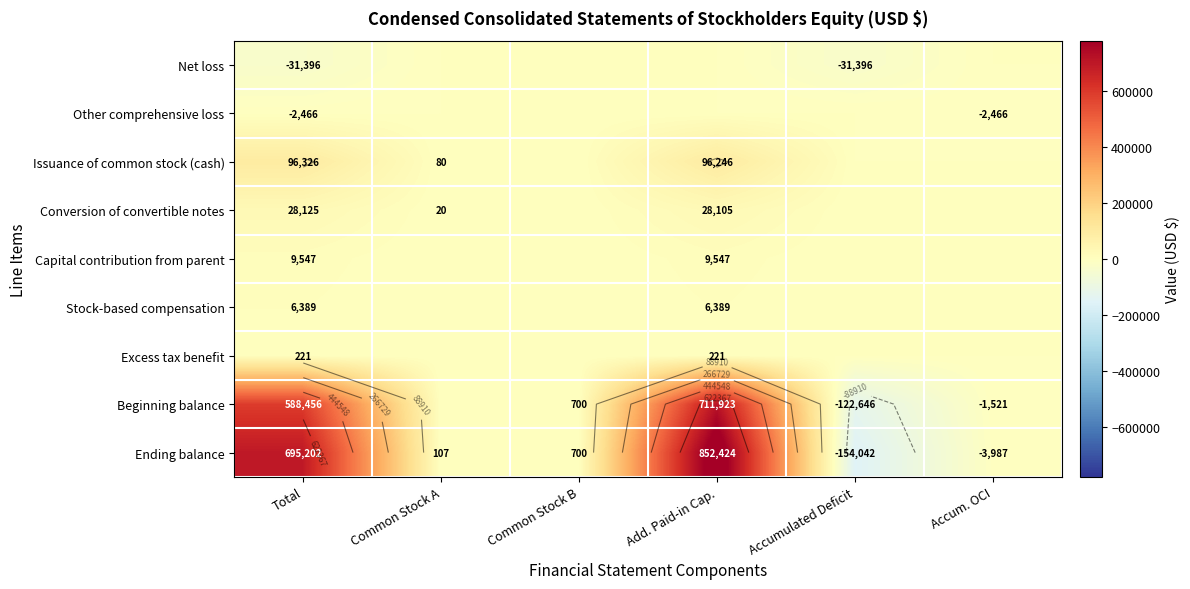

True or false: Issuance of common stock (cash) has a value of 62877 at Total.

False